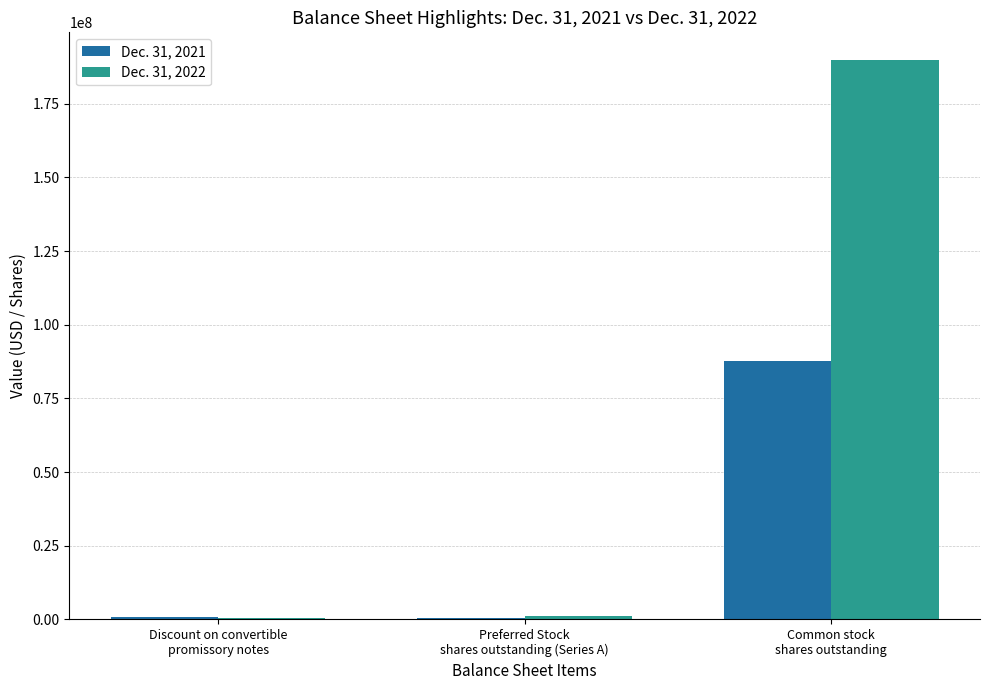

Which series has the largest total across all categories?

Dec. 31, 2022